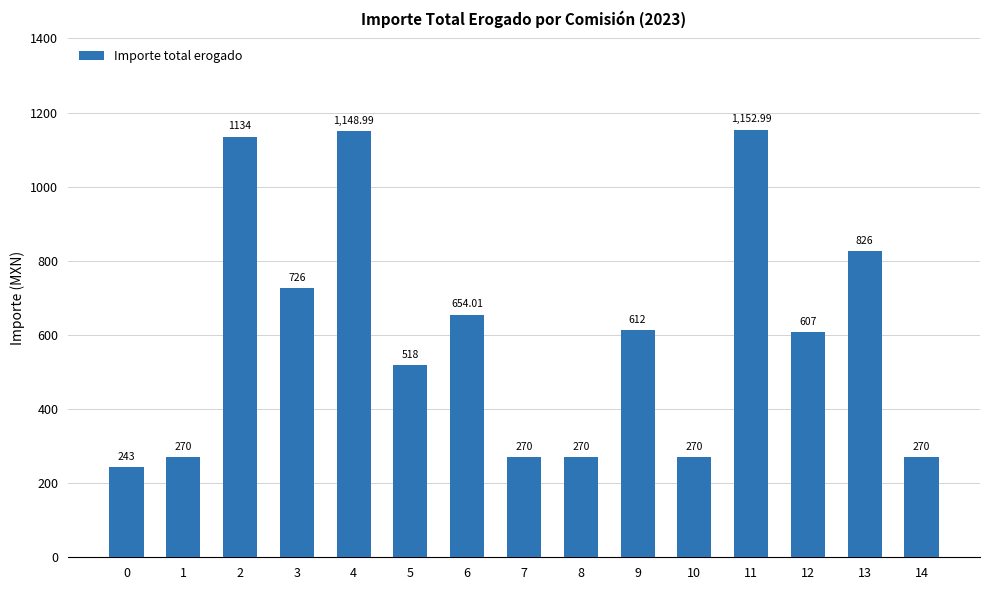

What is the sum of the values at 6 and 1?

924.0